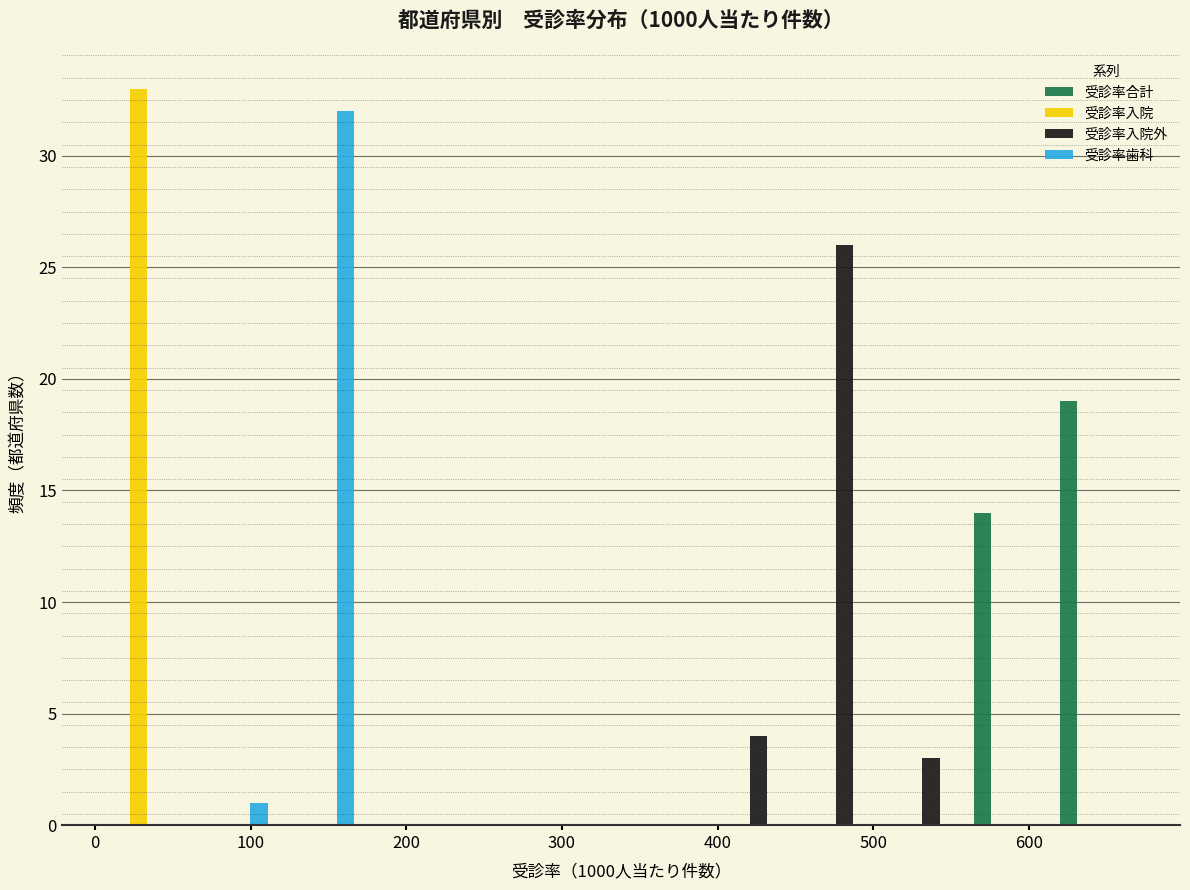

In the 受診率入院 series, which range on the x-axis has the tallest bar?

10 to 60